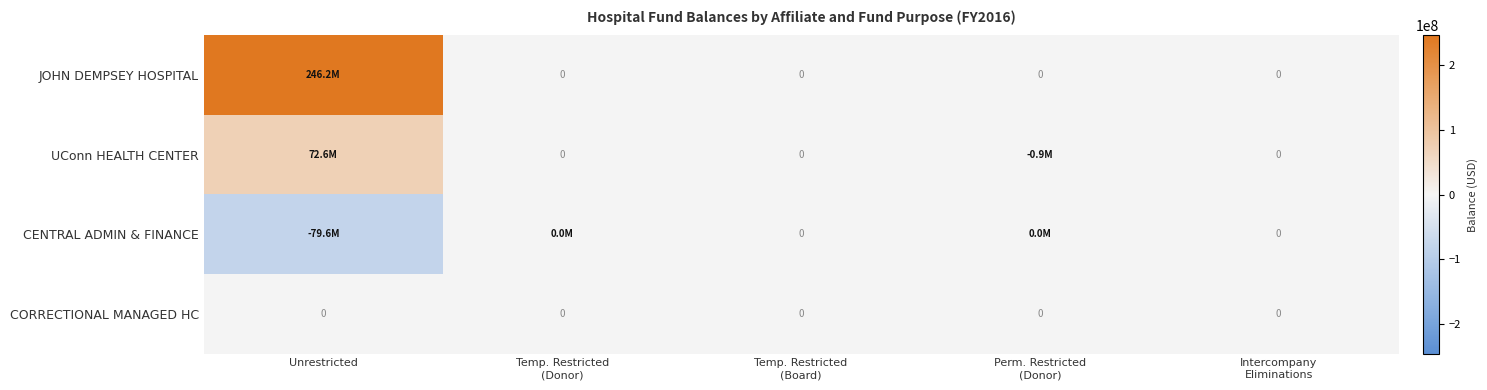

True or false: CENTRAL ADMIN & FINANCE has a value of 2021 at Perm. Restricted (Donor).

True